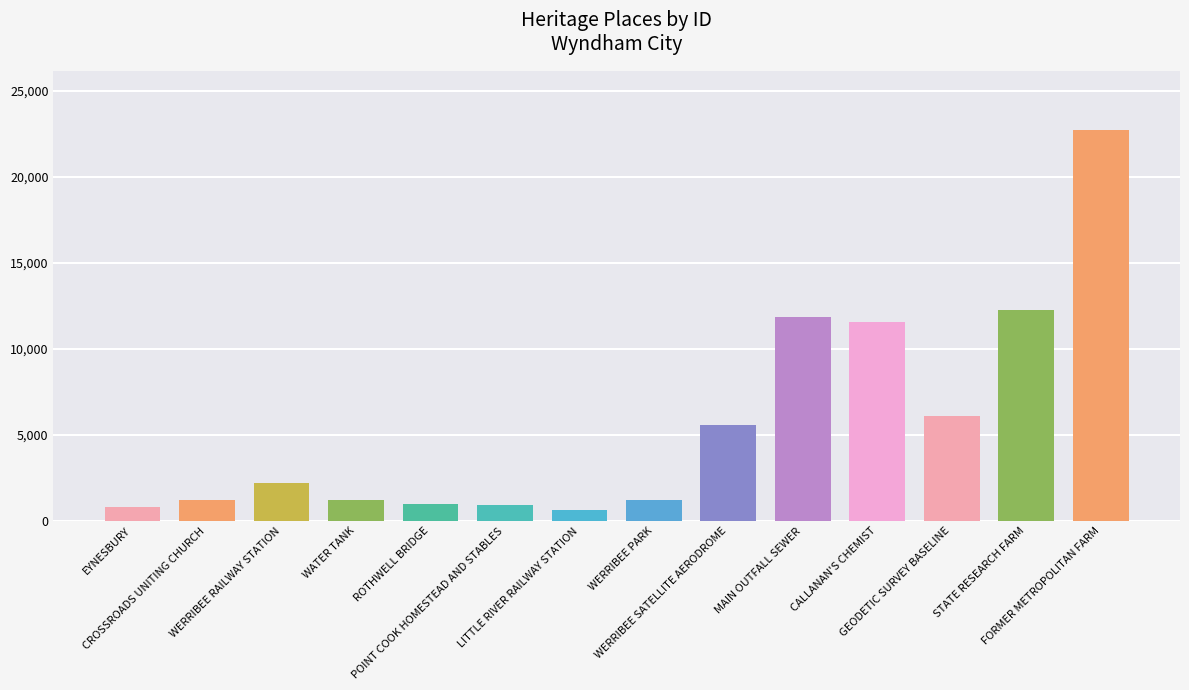

What is the maximum value shown in the chart?

22732